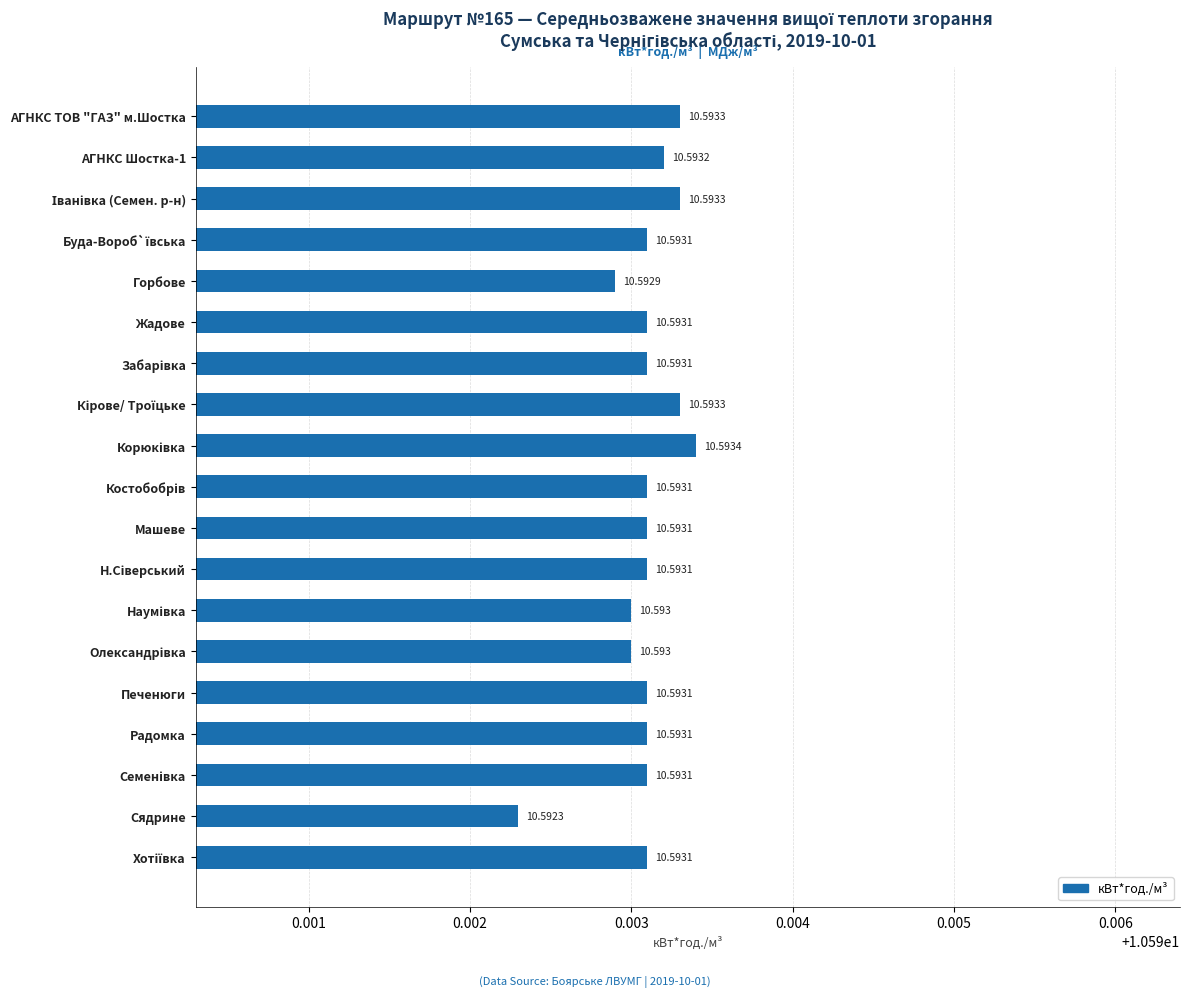

What is the label of the 14th bar from the bottom?

Жадове